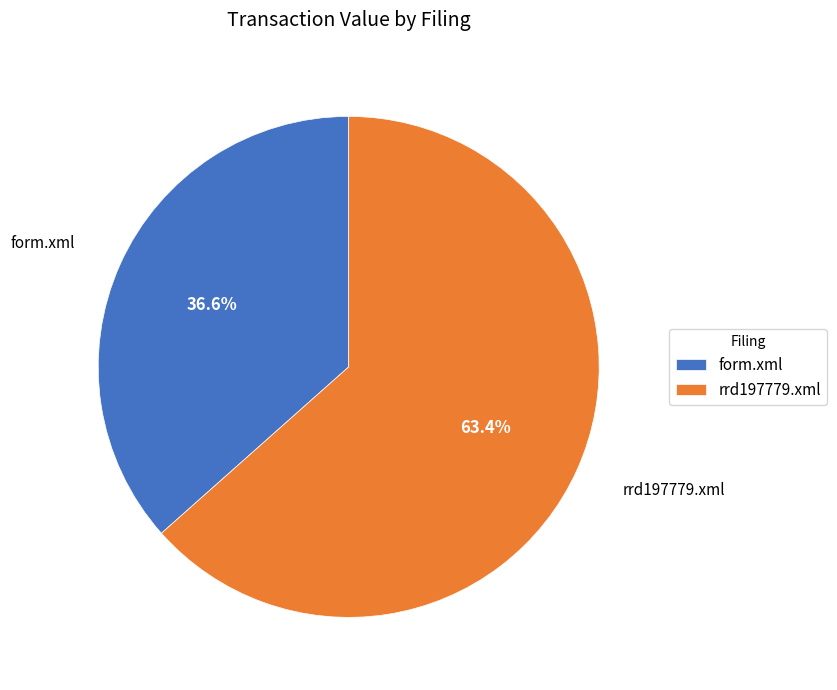

Which has a higher value, rrd197779.xml or form.xml?

rrd197779.xml